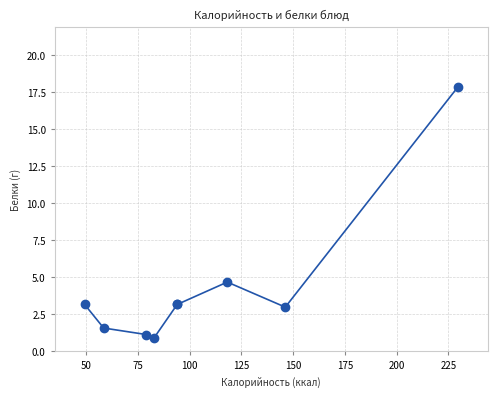

What Y value in the scatter plot is closest to 9?

4.7